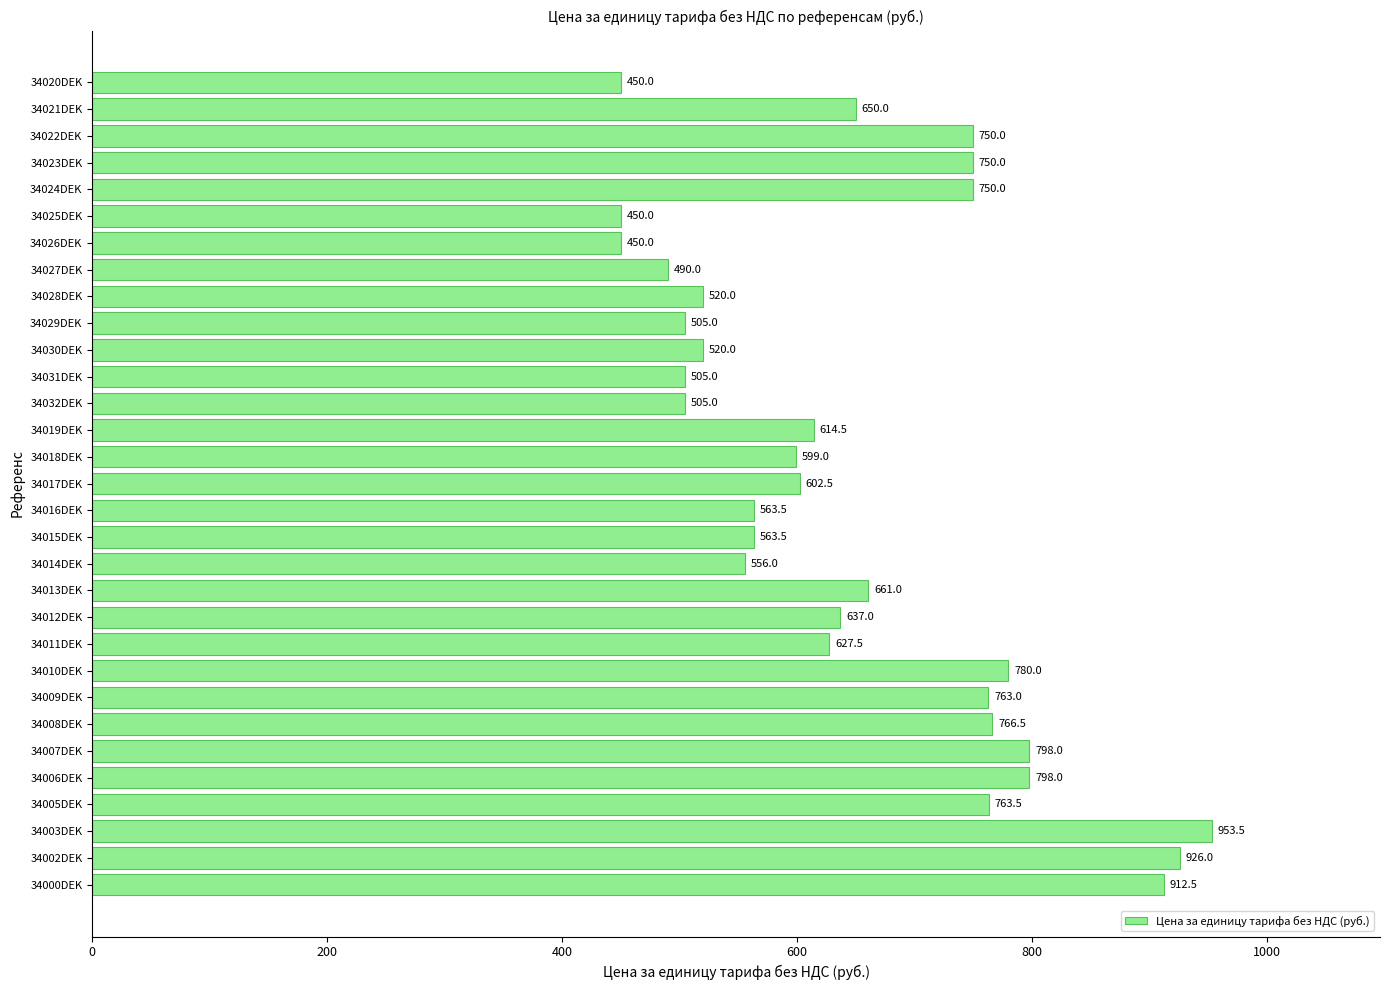

What is the sum of all values?

20180.5